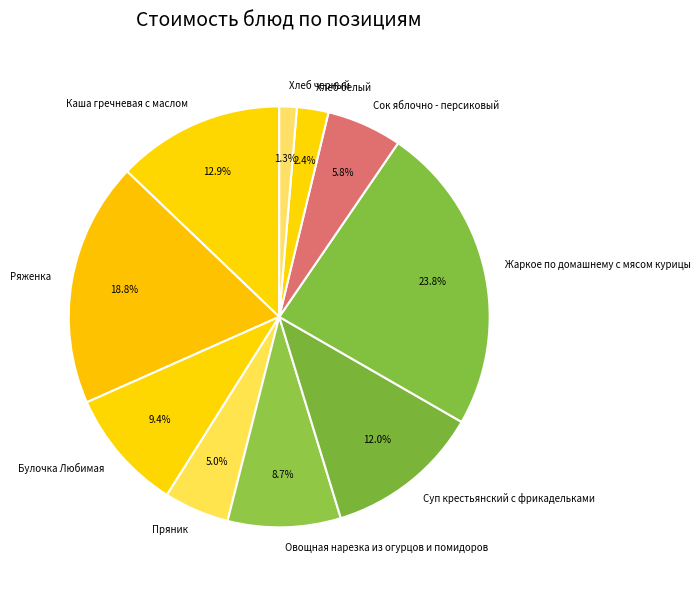

To the nearest percent, what percentage of the pie is Хлеб белый?

2%